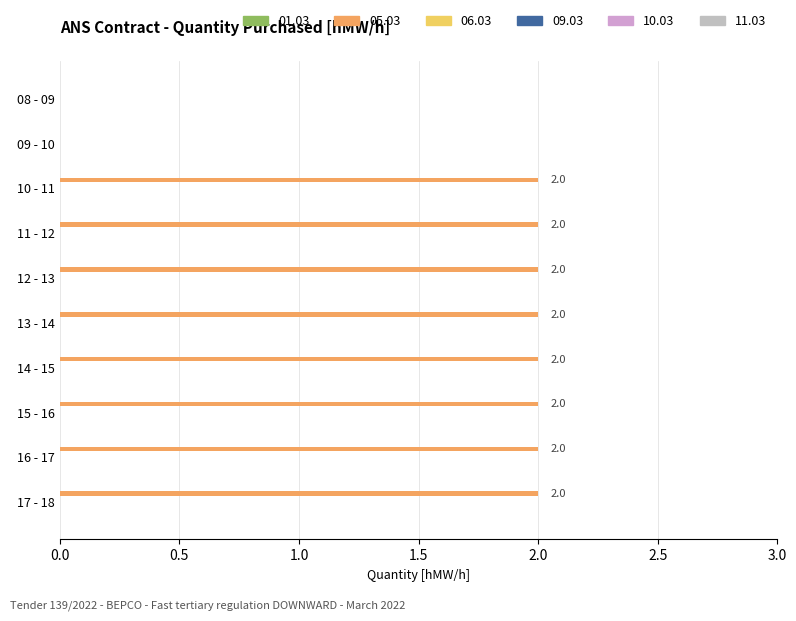

True or false: the data shows 2 at 12 - 13.

True